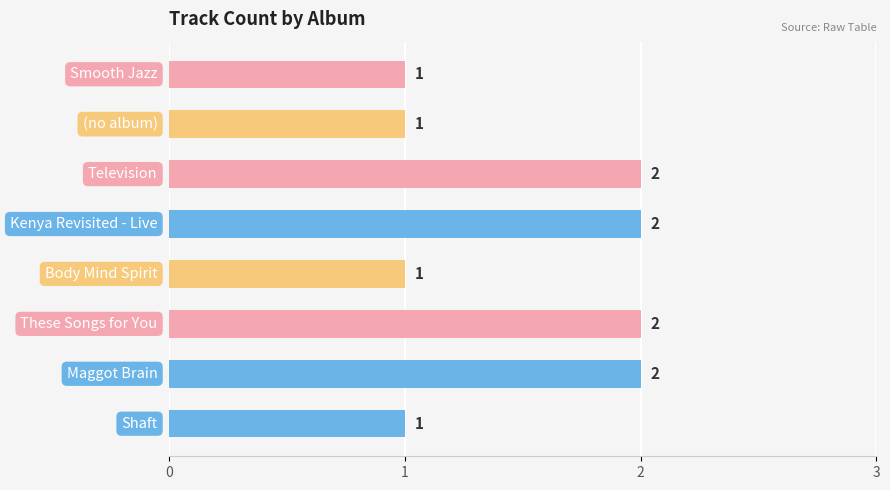

Does the chart contain any negative values?

No